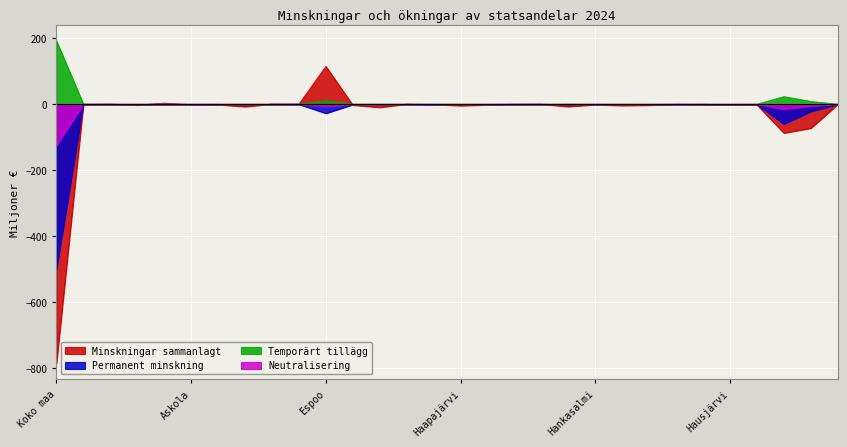

What is the label of the 19th point from the left?

Halsua